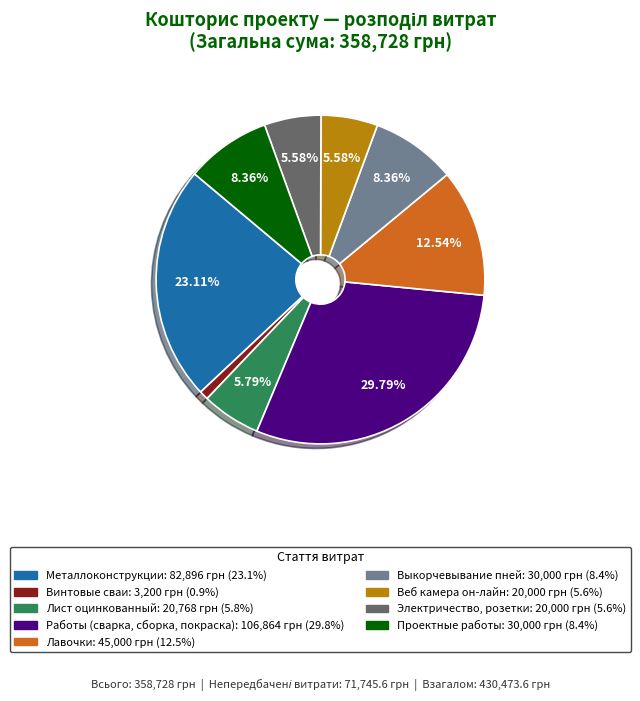

Is it true that Веб камера он-лайн is 15% of the pie?

False